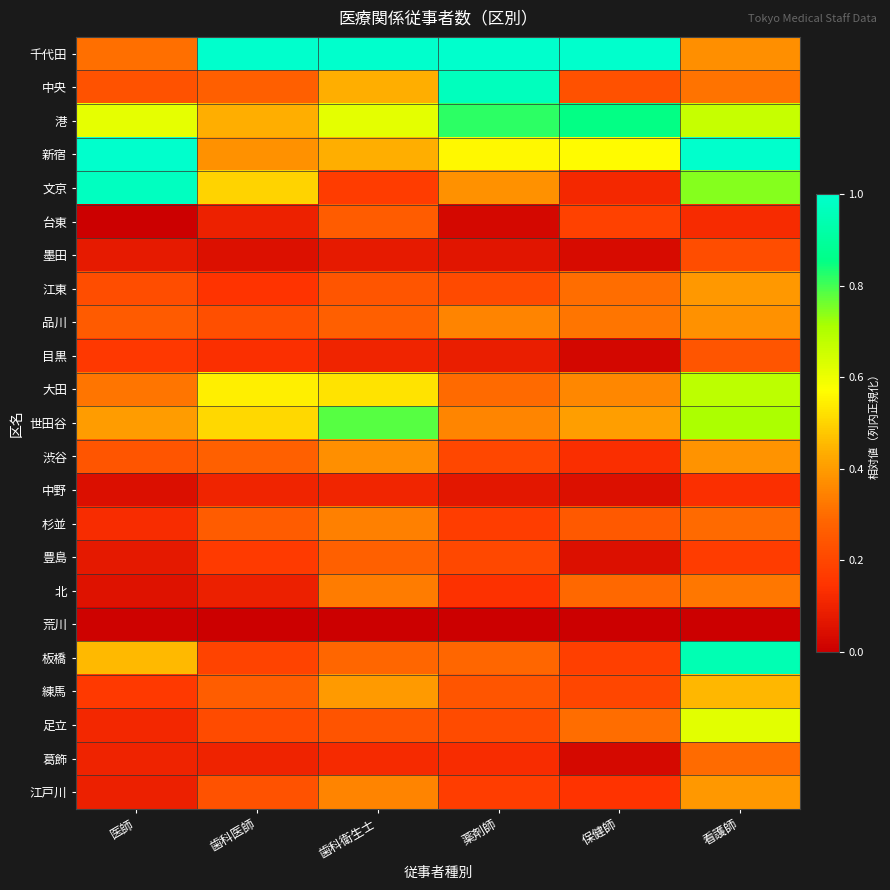

What is the difference between the highest and lowest values at 歯科衛生士?

1.0